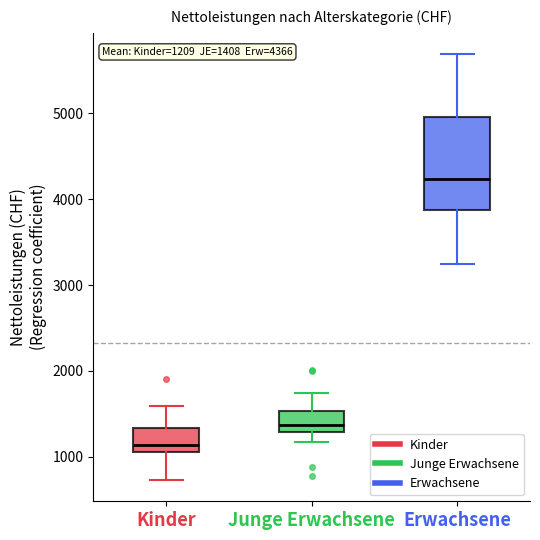

Which box's median line is the highest?

Erwachsene